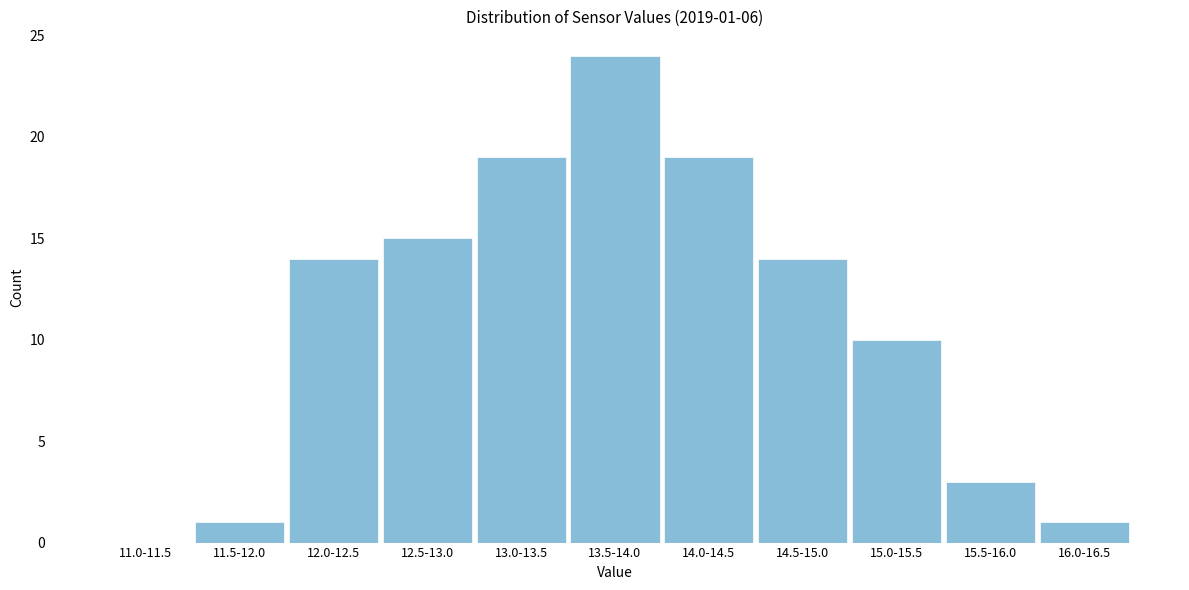

Reading left to right, transcribe all the data shown in this chart.

11.0-11.5=0	11.5-12.0=1	12.0-12.5=14	12.5-13.0=15	13.0-13.5=19	13.5-14.0=24	14.0-14.5=19	14.5-15.0=14	15.0-15.5=10	15.5-16.0=3	16.0-16.5=1